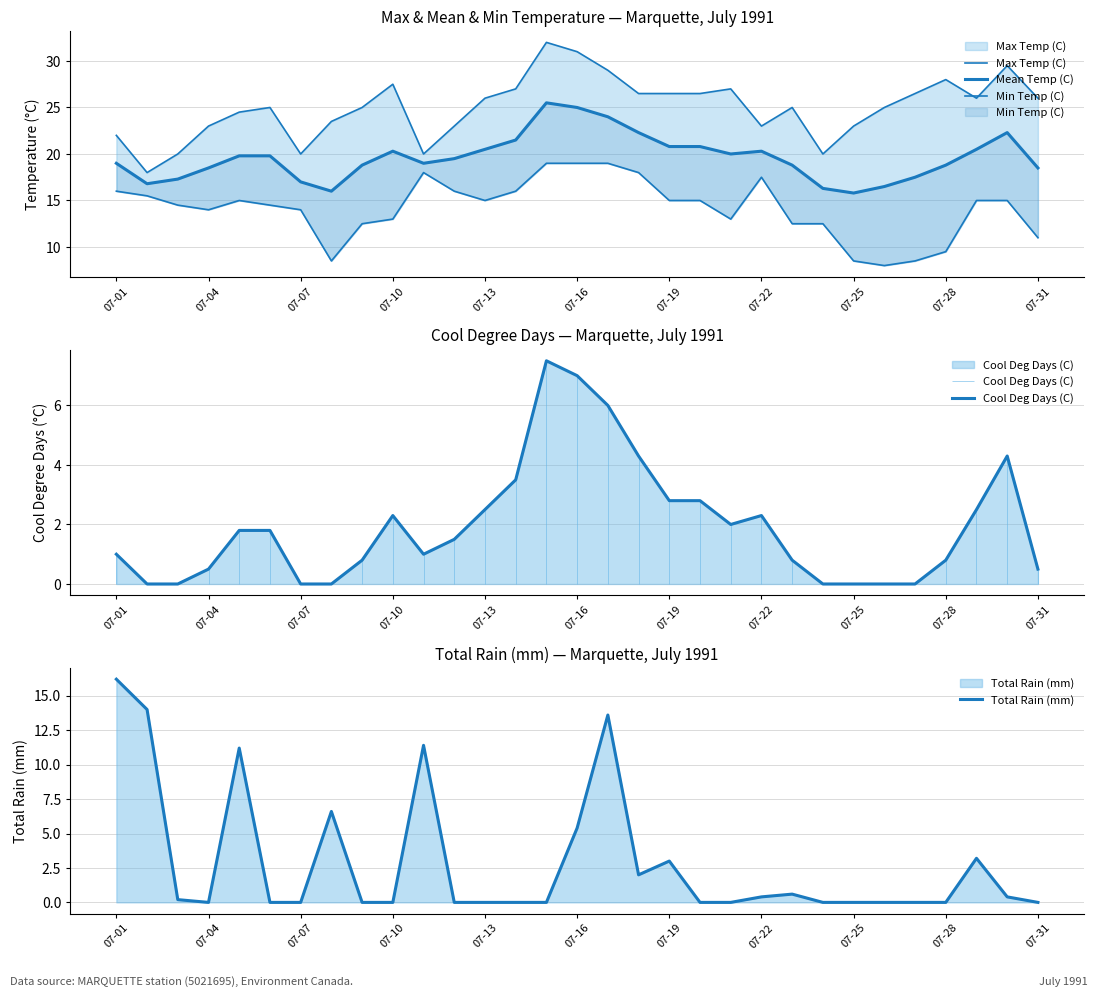

True or false: Total Rain (mm) has a value of 0.0 at 07-25.

True